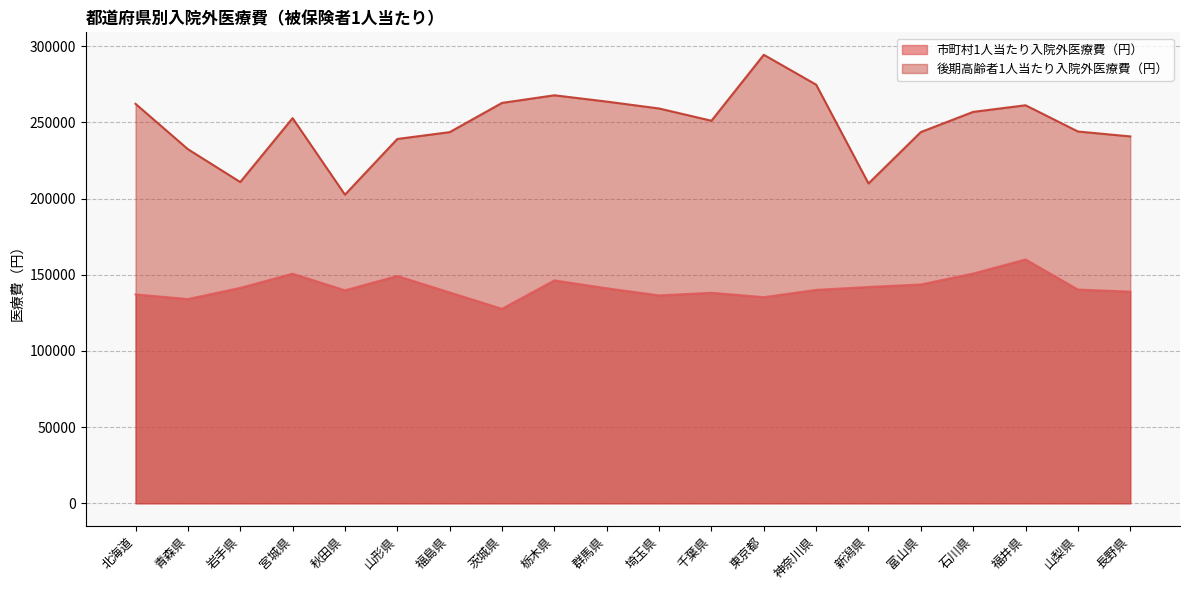

Reading left to right, what are all the values shown in this chart?

市町村1人当たり入院外医療費（円）: 137100	134059	141394	150679	139791	149203	138396	127646	146322	141115	136459	138181	135298	140064	141999	143623	150804	160044	140284	138942
後期高齢者1人当たり入院外医療費（円）: 262207	232446	210865	252816	202583	239135	243613	262812	267809	263666	259145	251101	294398	274781	209929	243688	256920	261257	244042	240815